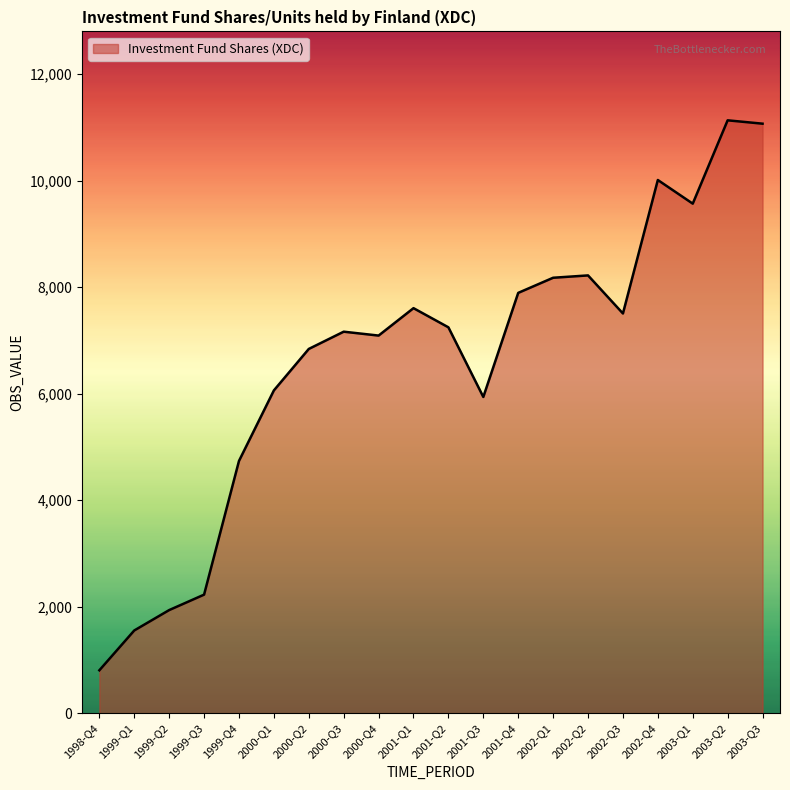

What is the sum of all values?

132802